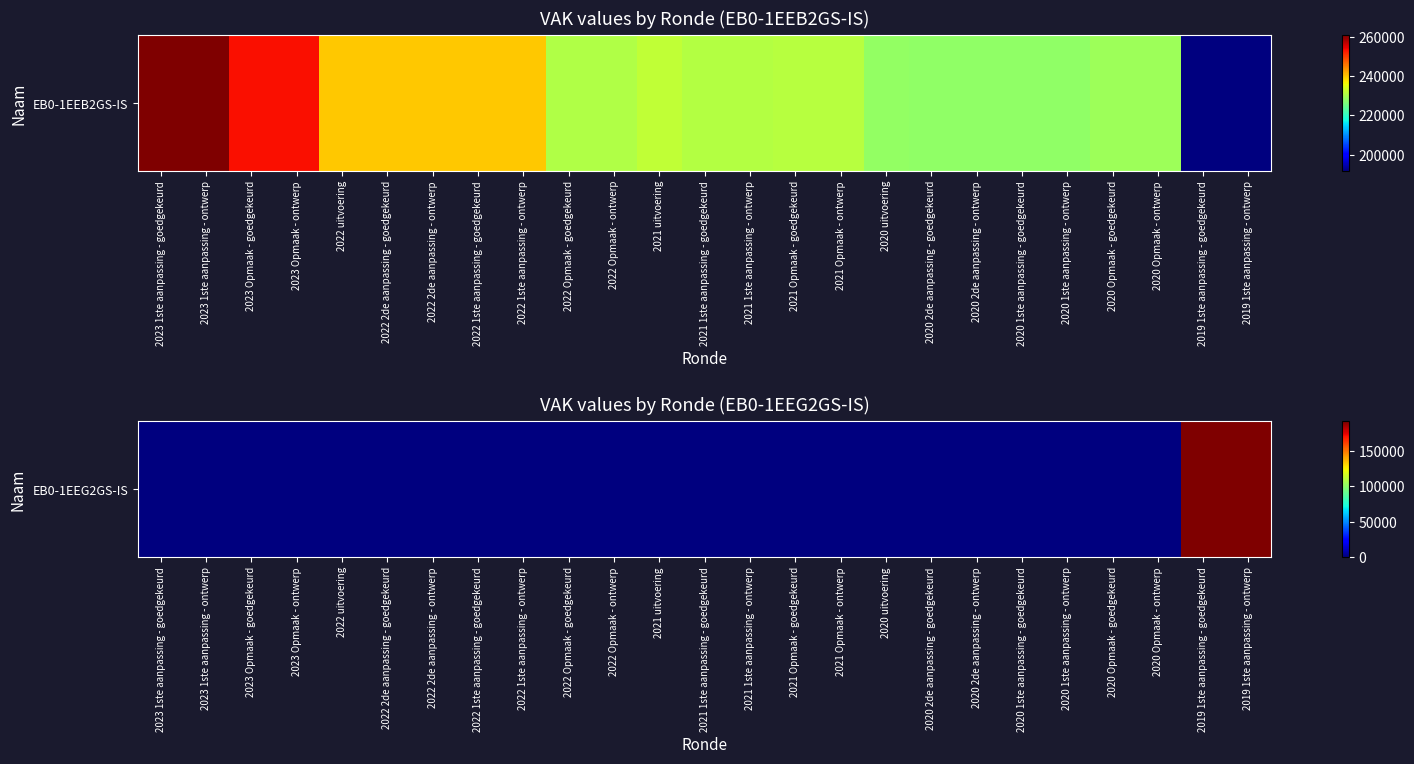

Which label corresponds to the largest value in the chart?

2019 1ste aanpassing - goedgekeurd